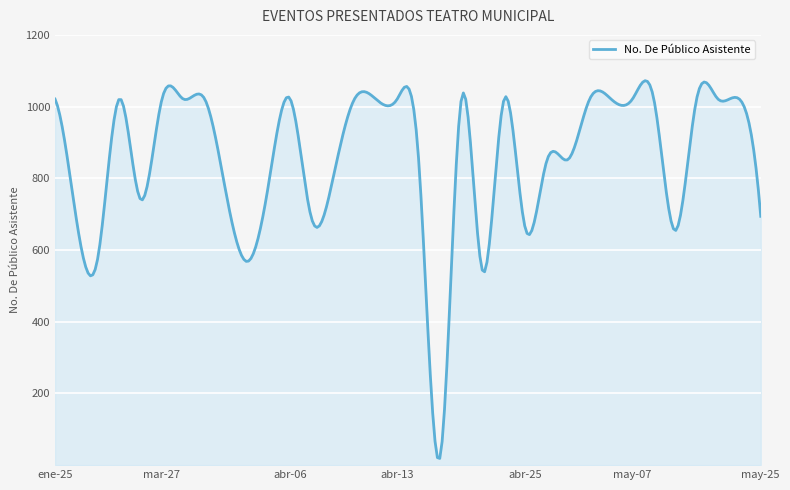

At which category does the chart reach its minimum across all series?

abr-18